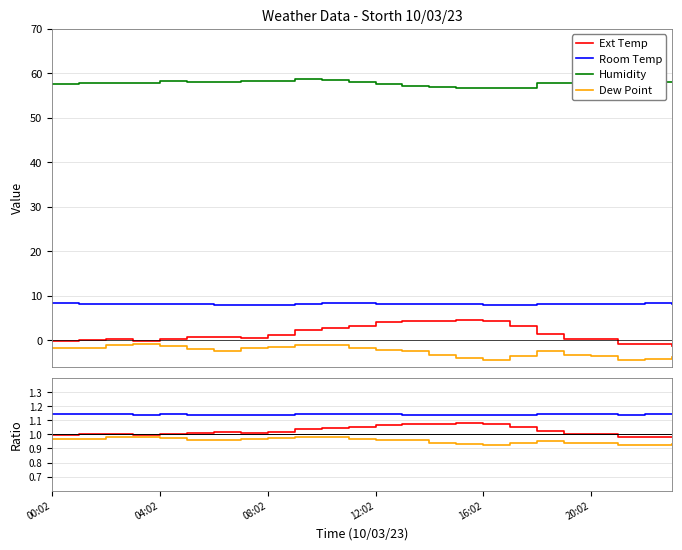

How many Room Temp values are between 1 and 2?

24